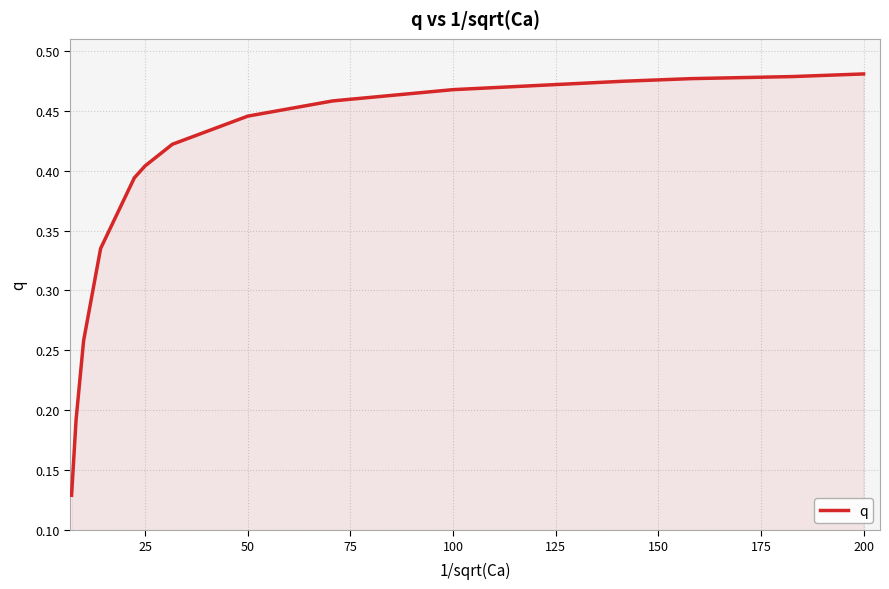

Is this an area chart (filled region under the line)?

Yes